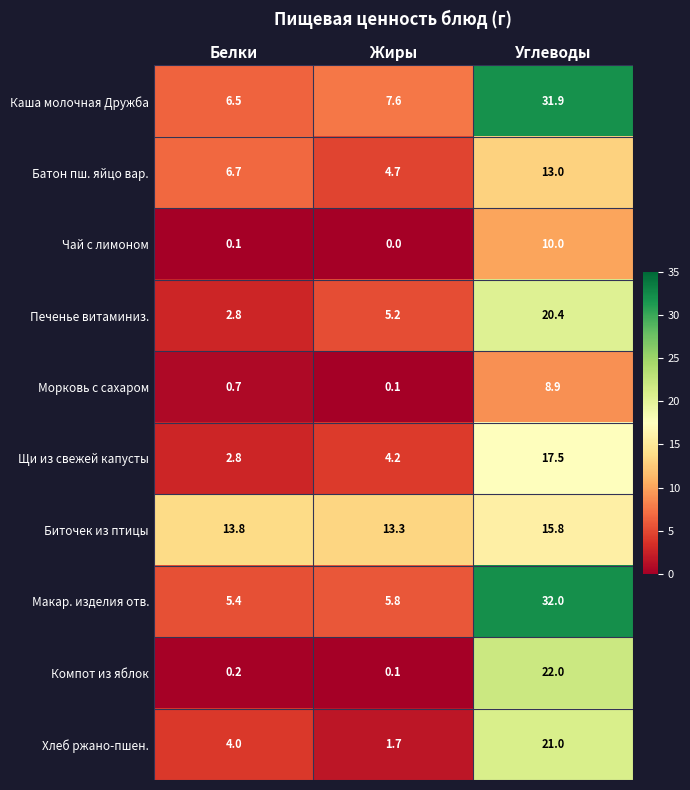

Reading left to right, extract all data points from this chart.

Каша молочная Дружба: Белки=6.5	Жиры=7.6	Углеводы=31.9
Батон пш. яйцо вар.: Белки=6.7	Жиры=4.7	Углеводы=13.0
Чай с лимоном: Белки=0.1	Жиры=0.0	Углеводы=10.0
Печенье витаминиз.: Белки=2.8	Жиры=5.2	Углеводы=20.4
Морковь с сахаром: Белки=0.7	Жиры=0.1	Углеводы=8.9
Щи из свежей капусты: Белки=2.8	Жиры=4.2	Углеводы=17.5
Биточек из птицы: Белки=13.8	Жиры=13.3	Углеводы=15.8
Макар. изделия отв.: Белки=5.4	Жиры=5.8	Углеводы=32.0
Компот из яблок: Белки=0.2	Жиры=0.1	Углеводы=22.0
Хлеб ржано-пшен.: Белки=4.0	Жиры=1.7	Углеводы=21.0